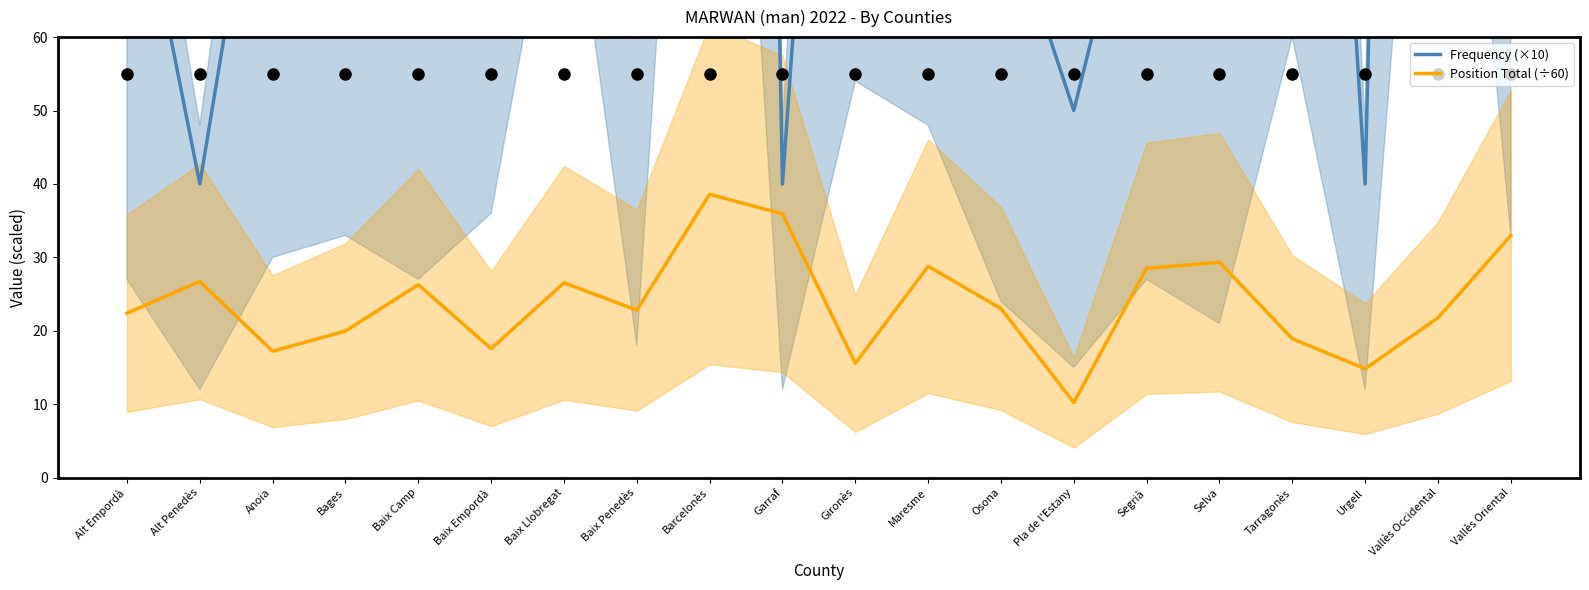

Which series has the largest total across all categories?

Frequency (×10)